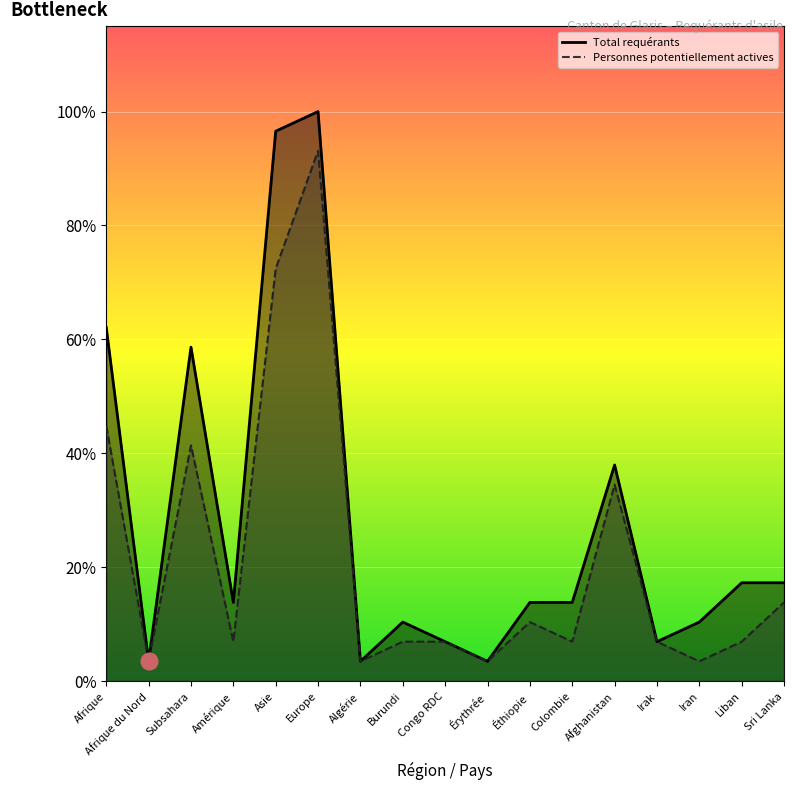

Rank the categories by Total requérants value from lowest to highest.

Afrique du Nord, Algérie, Érythrée, Congo RDC, Irak, Burundi, Iran, Amérique, Éthiopie, Colombie, Liban, Sri Lanka, Afghanistan, Subsahara, Afrique, Asie, Europe